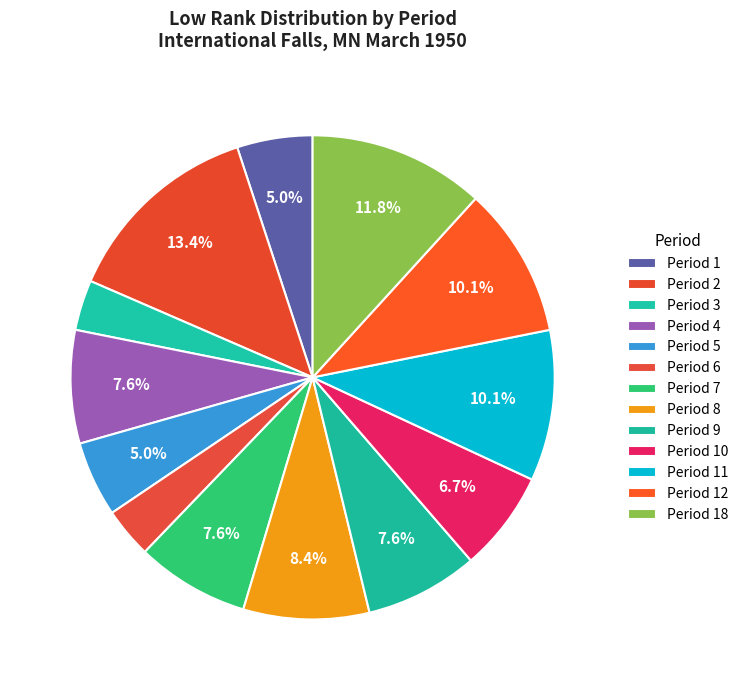

Between Period 8 and Period 1, which is larger?

Period 8